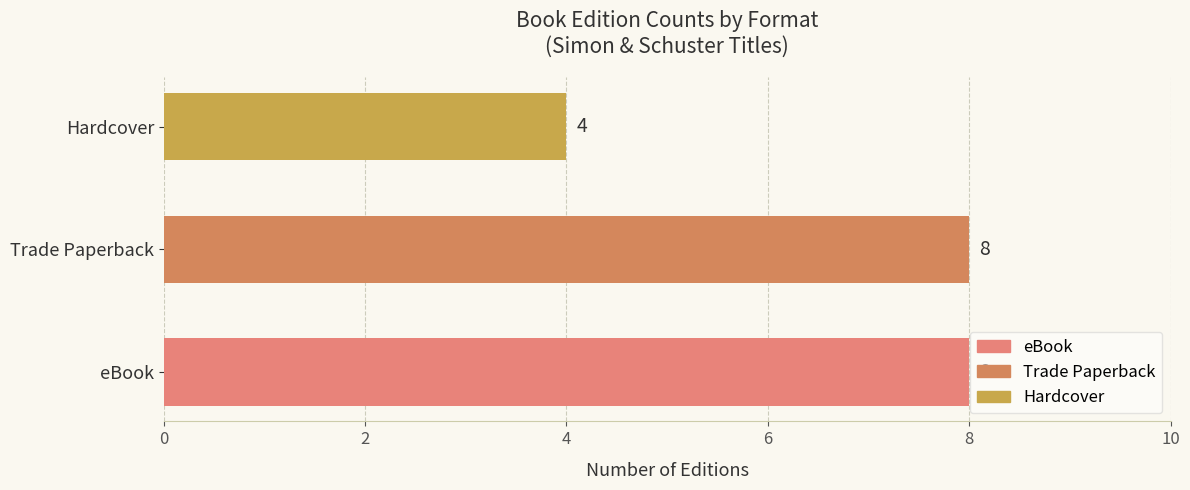

What is the ratio of the value at eBook to the value at Trade Paperback?

1.0